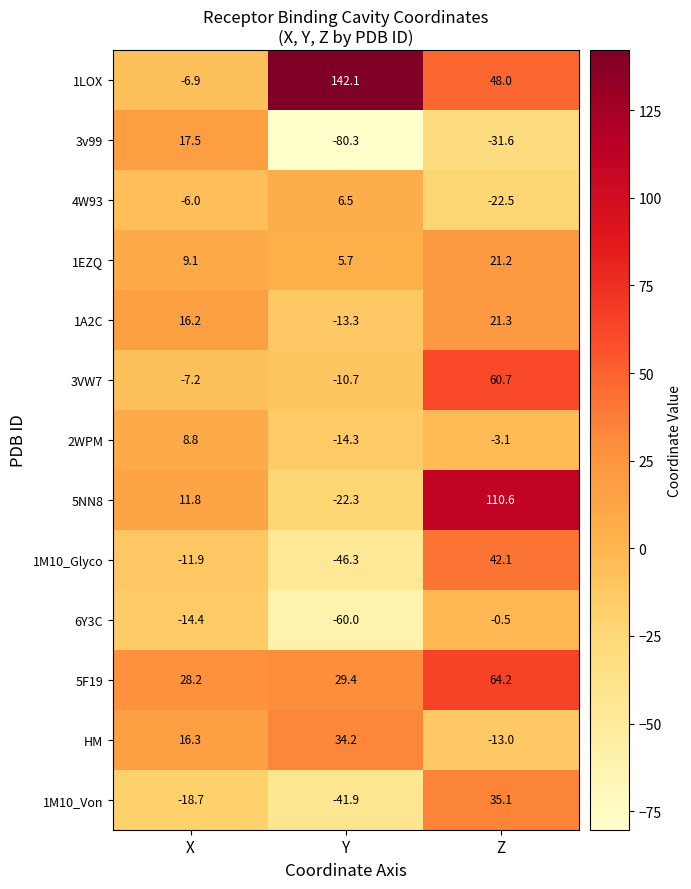

How many data points does each series have?

3